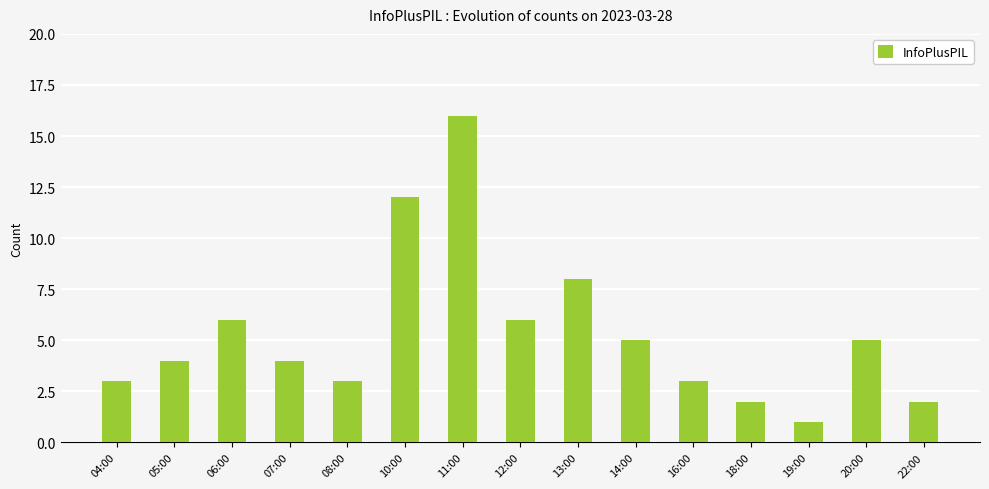

What is the label of the 2nd bar from the left?

05:00